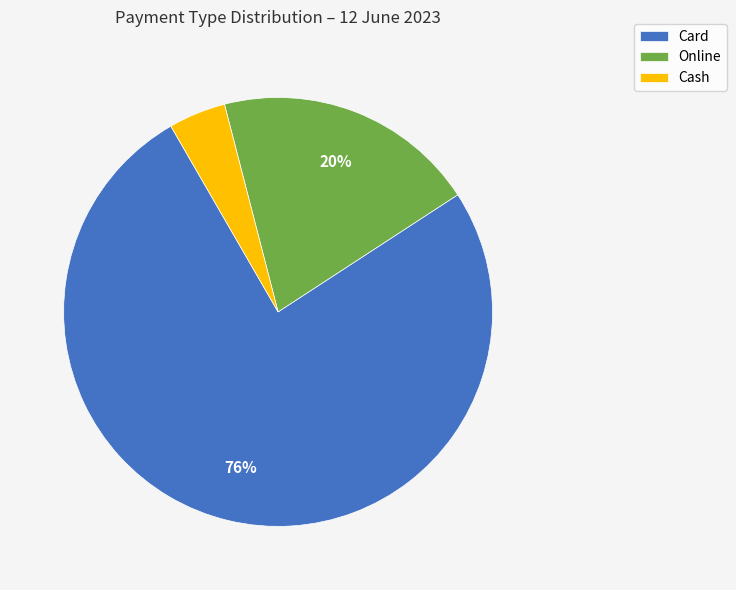

Which slice is the smallest?

Cash